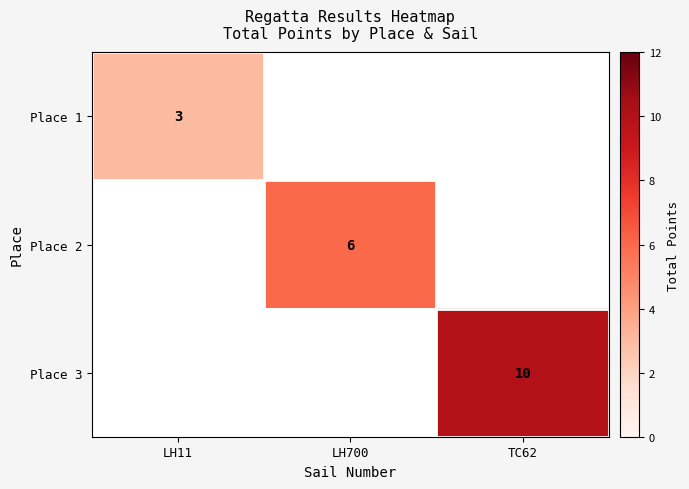

What is the greatest value displayed?

10.0